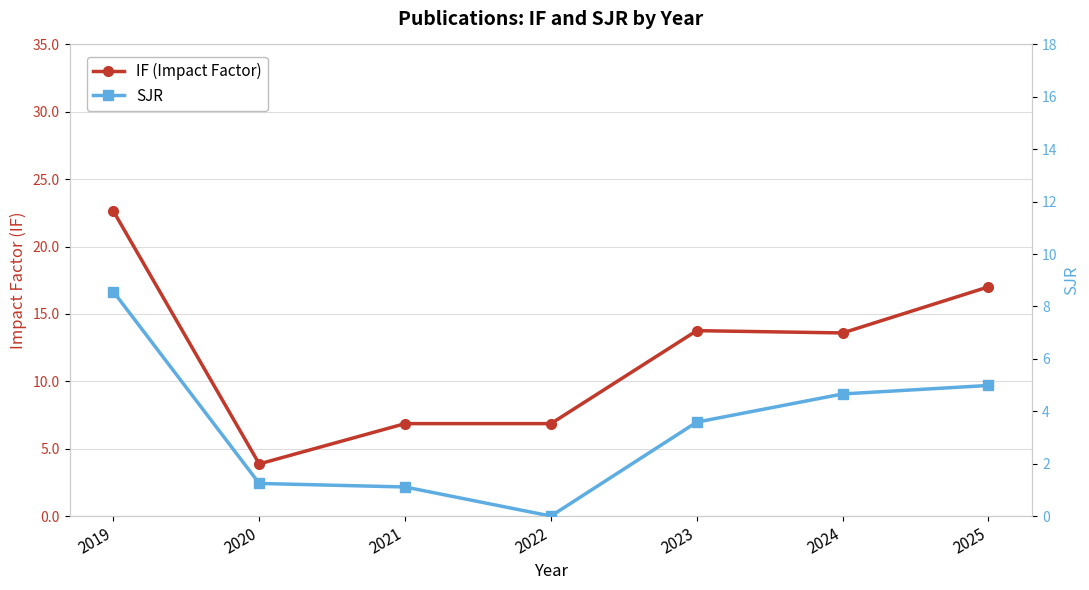

In IF (Impact Factor), how many points are lower than both neighbors (excluding endpoints)?

2